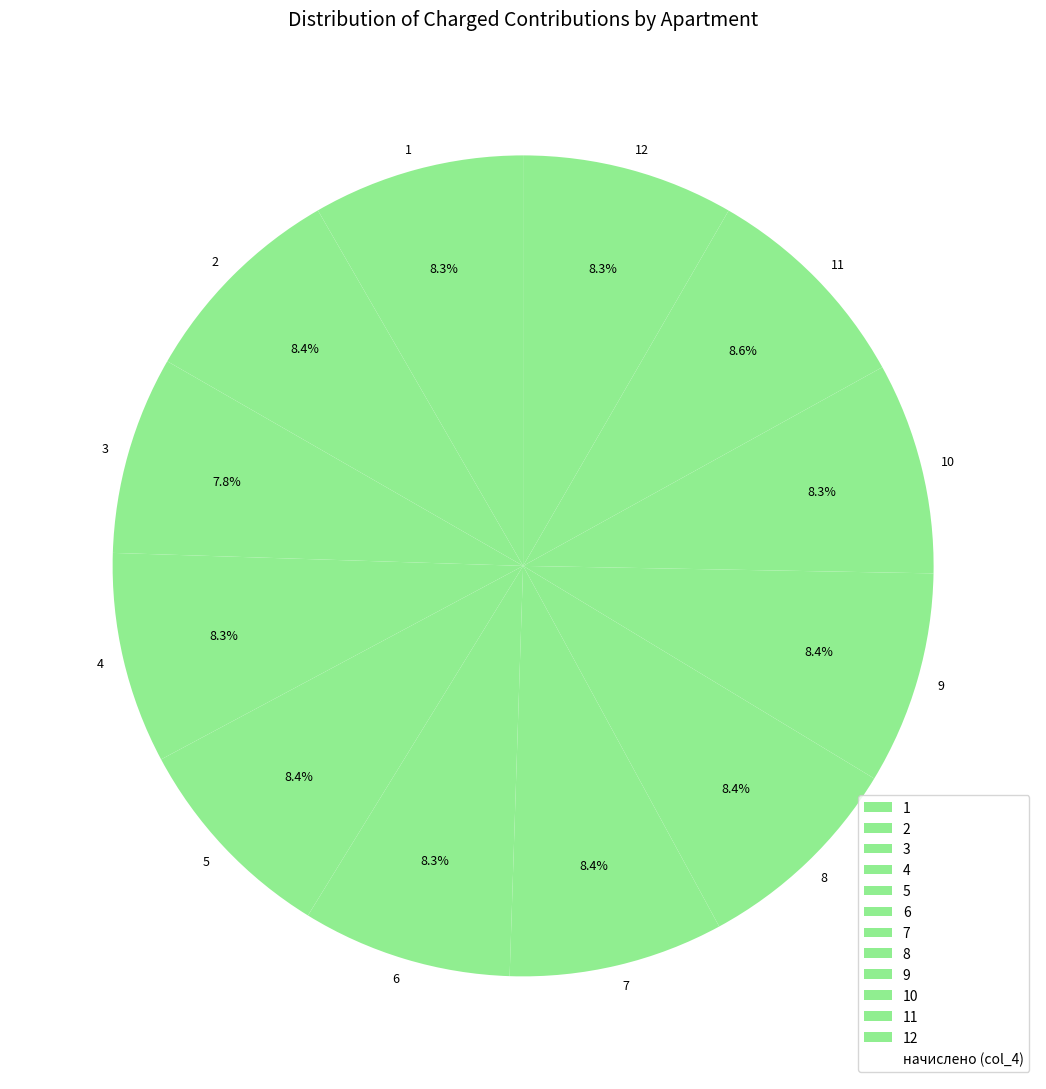

The 4 slice represents 1% of the pie. True or false?

False